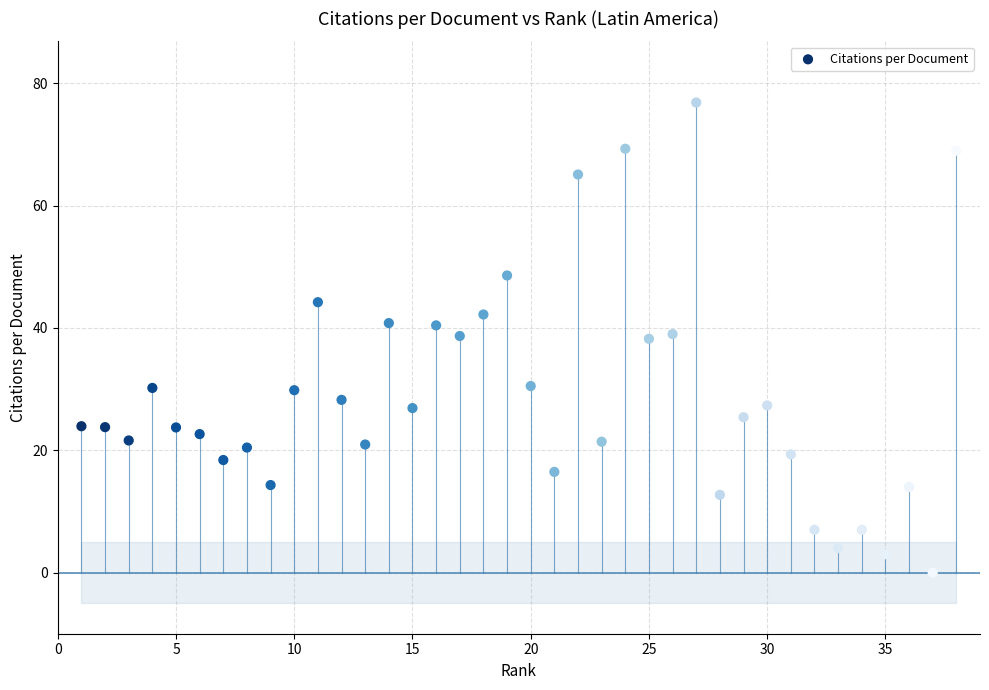

What is the range of Y values (max minus min)?

76.9